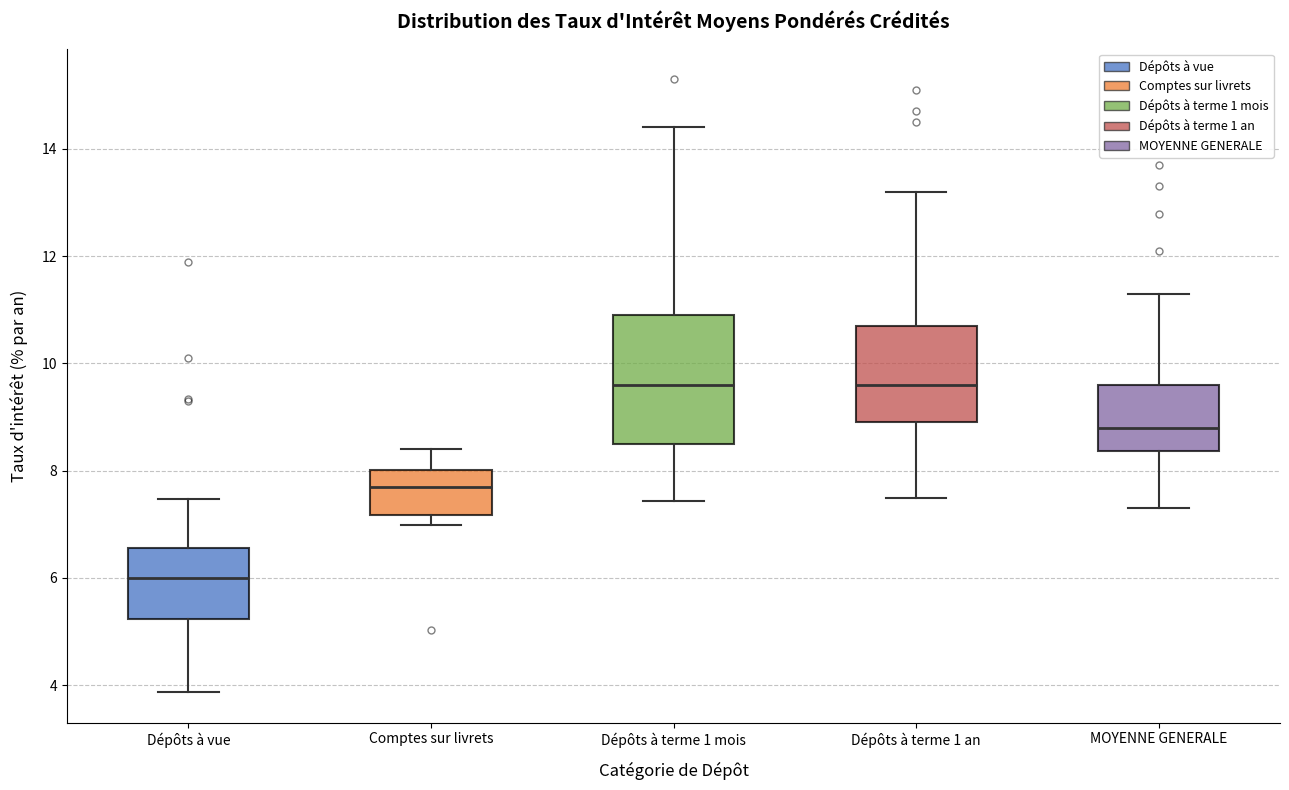

Comparing the boxes themselves (not the whiskers), which one is the tallest?

Dépôts à terme 1 mois